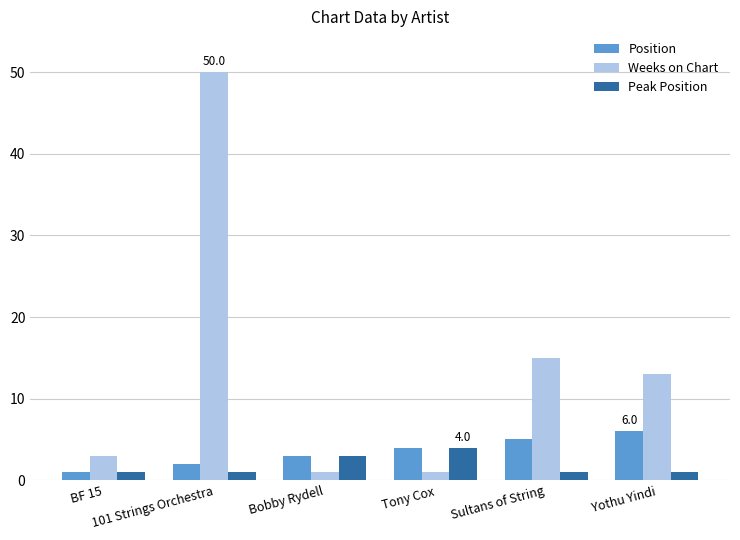

What is the sum of all Position values?

21